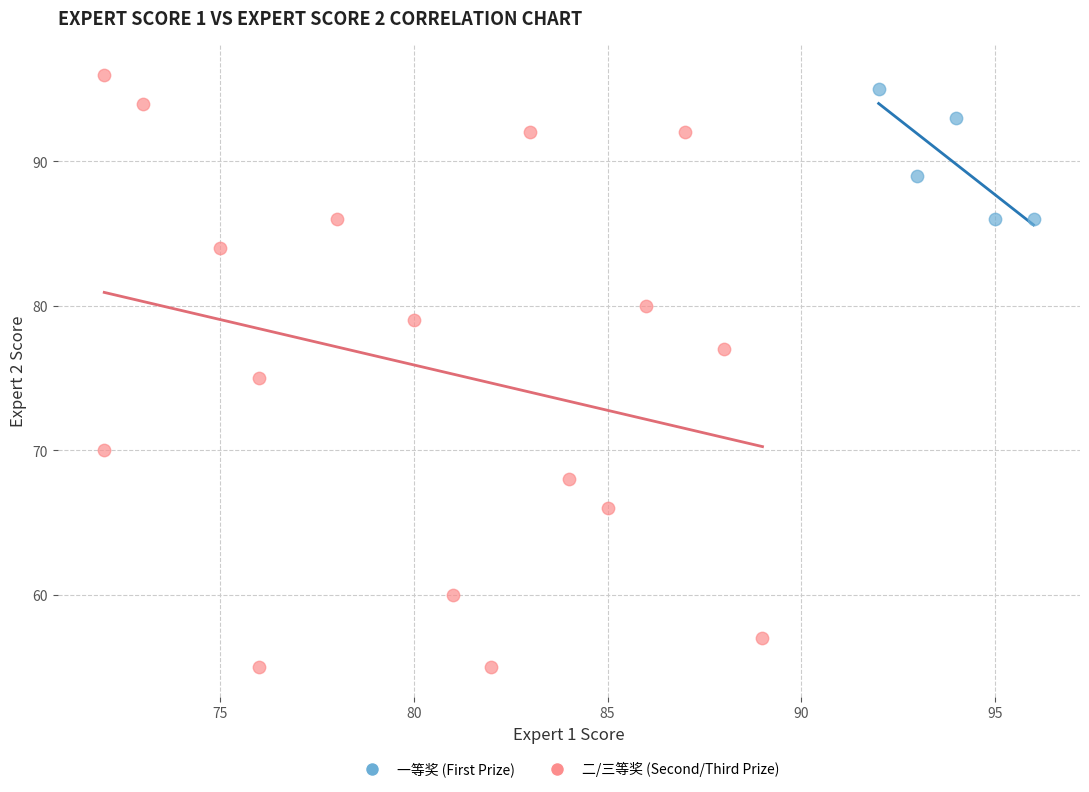

Which series has the widest spread of Y values?

二/三等奖 (Second/Third Prize)